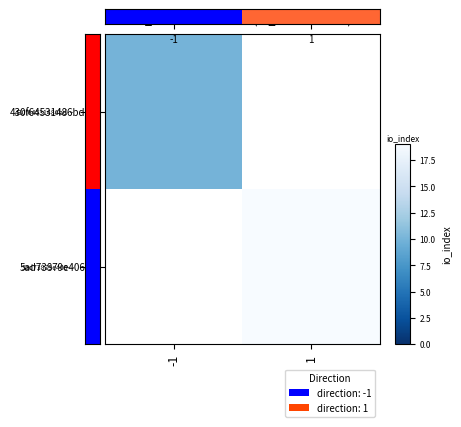

List the labels in order of 430f64531486bd… value, smallest first.

-1, 1